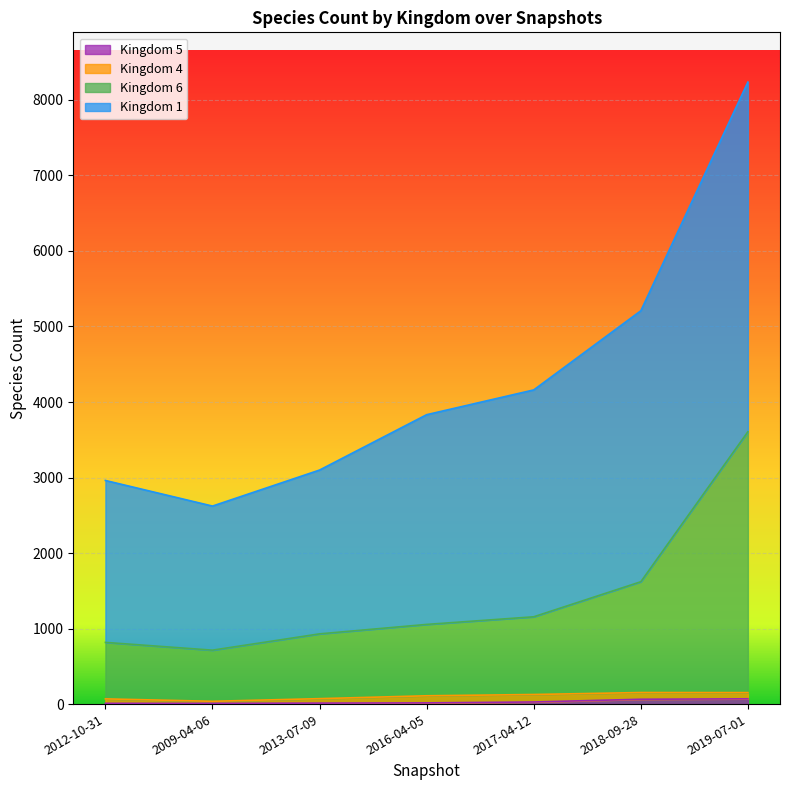

Is it true that 1 equals 8236 at 2019-07-01?

True